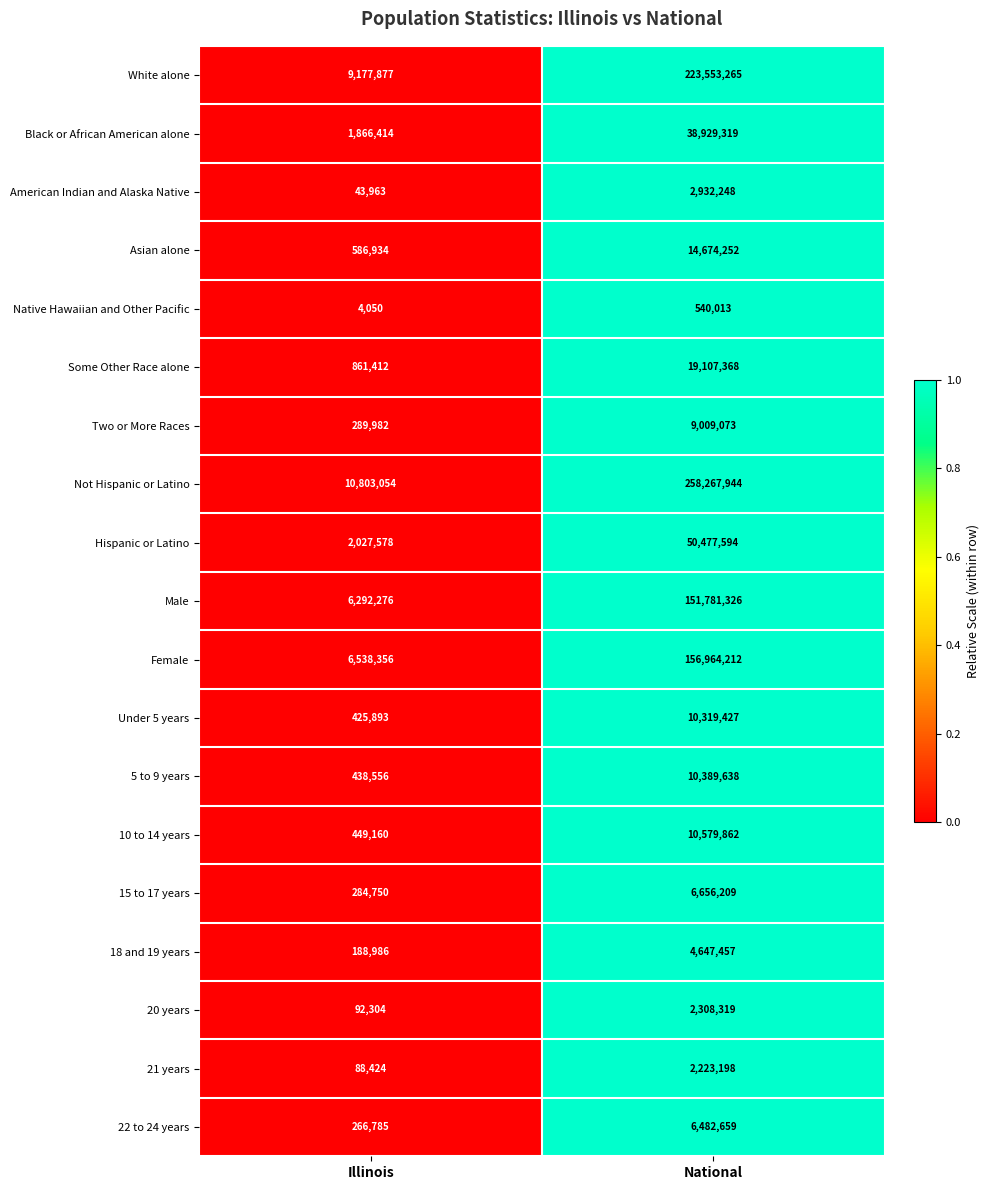

Which series has the largest range (max minus min)?

Not Hispanic or Latino